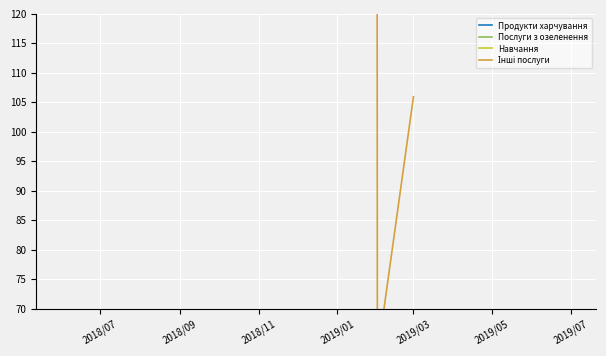

What is the label of the 8th point from the left?

2019/01